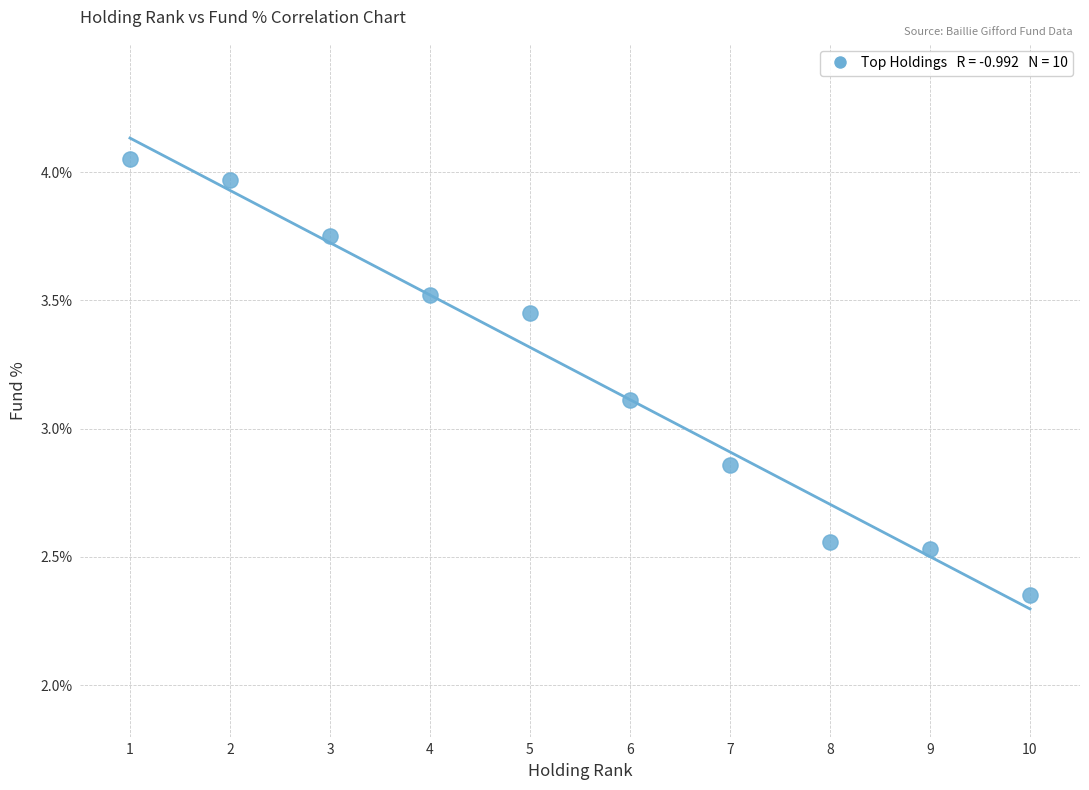

What Y value in the scatter plot is closest to 3?

3.1